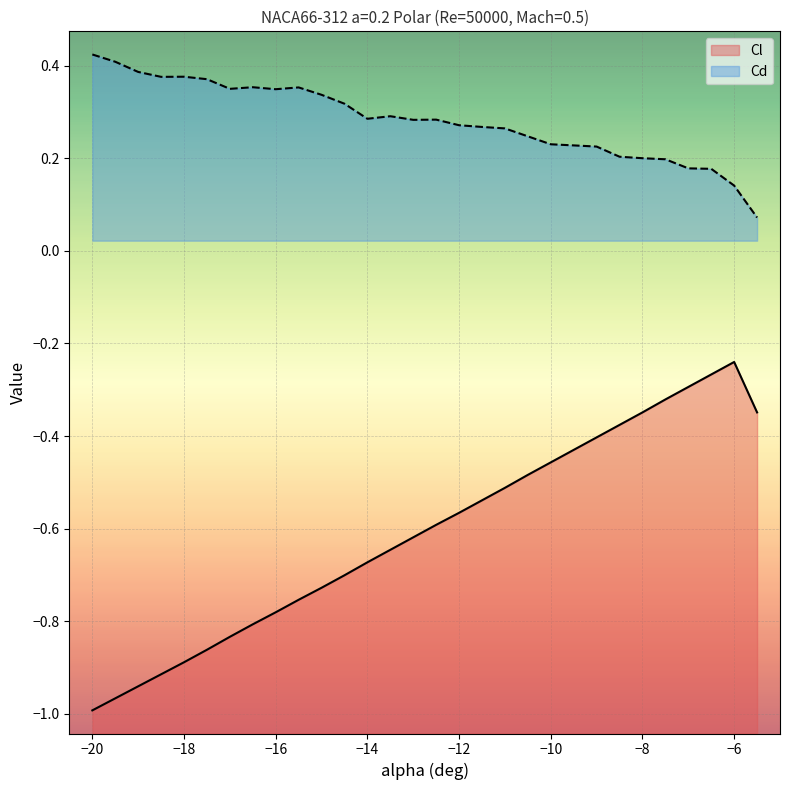

Rank the series at -9 from lowest to highest value.

Cl, Cd